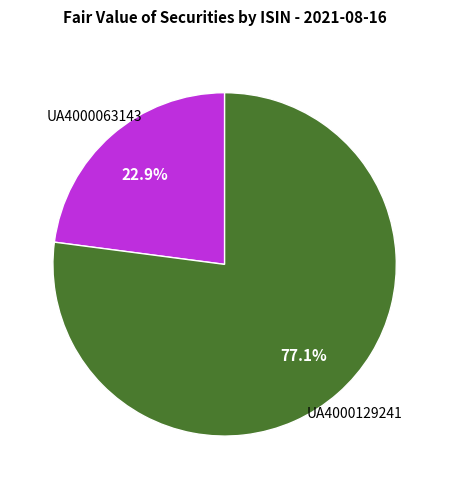

Does any single category account for the majority?

Yes